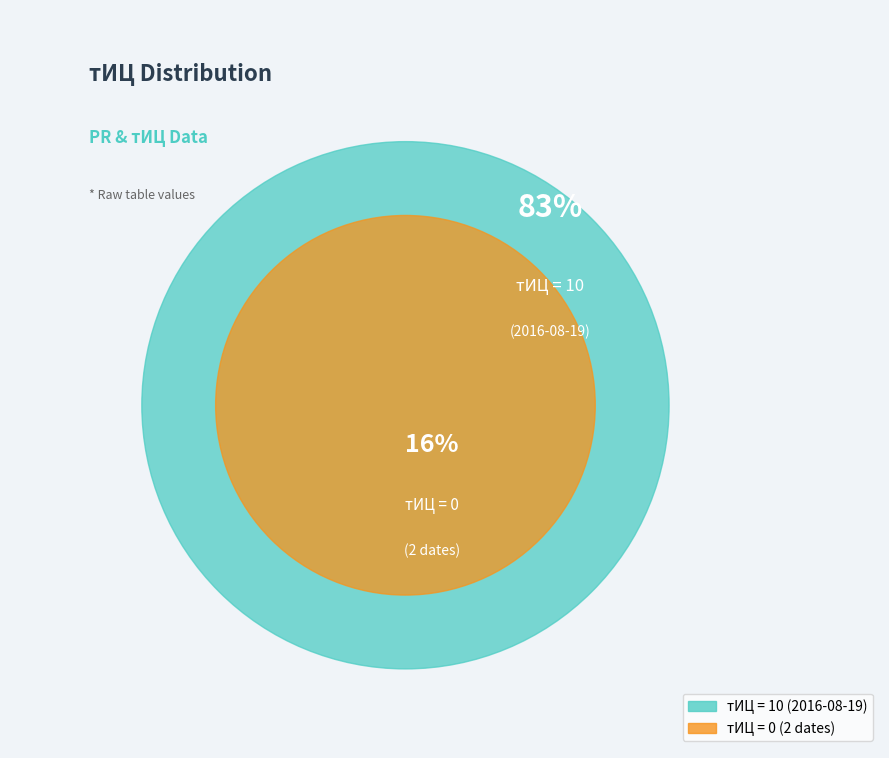

Which has a higher value, 2014-10-10 or 2016-08-19?

2016-08-19